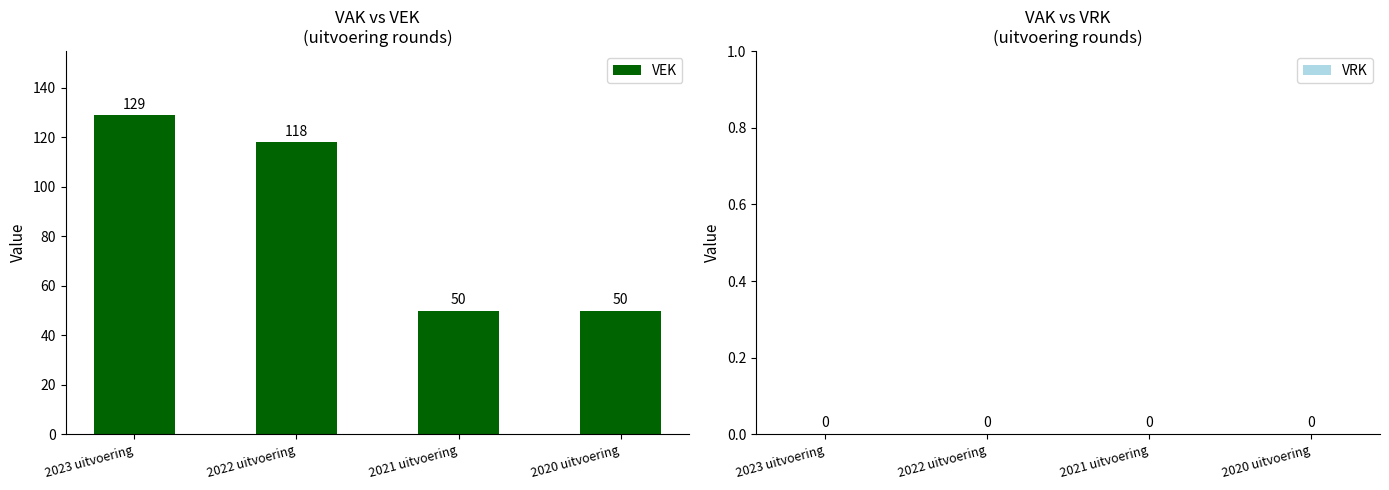

At which label does the data first exceed 118?

2023 uitvoering